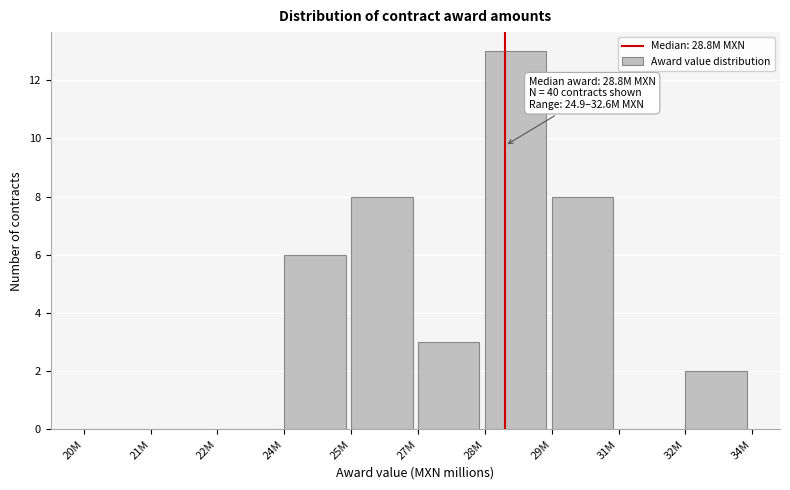

Reading right to left, what are all the values shown in this chart?

32M=2	31M=0	29M=8	28M=13	27M=3	25M=8	24M=6	22M=0	21M=0	20M=0